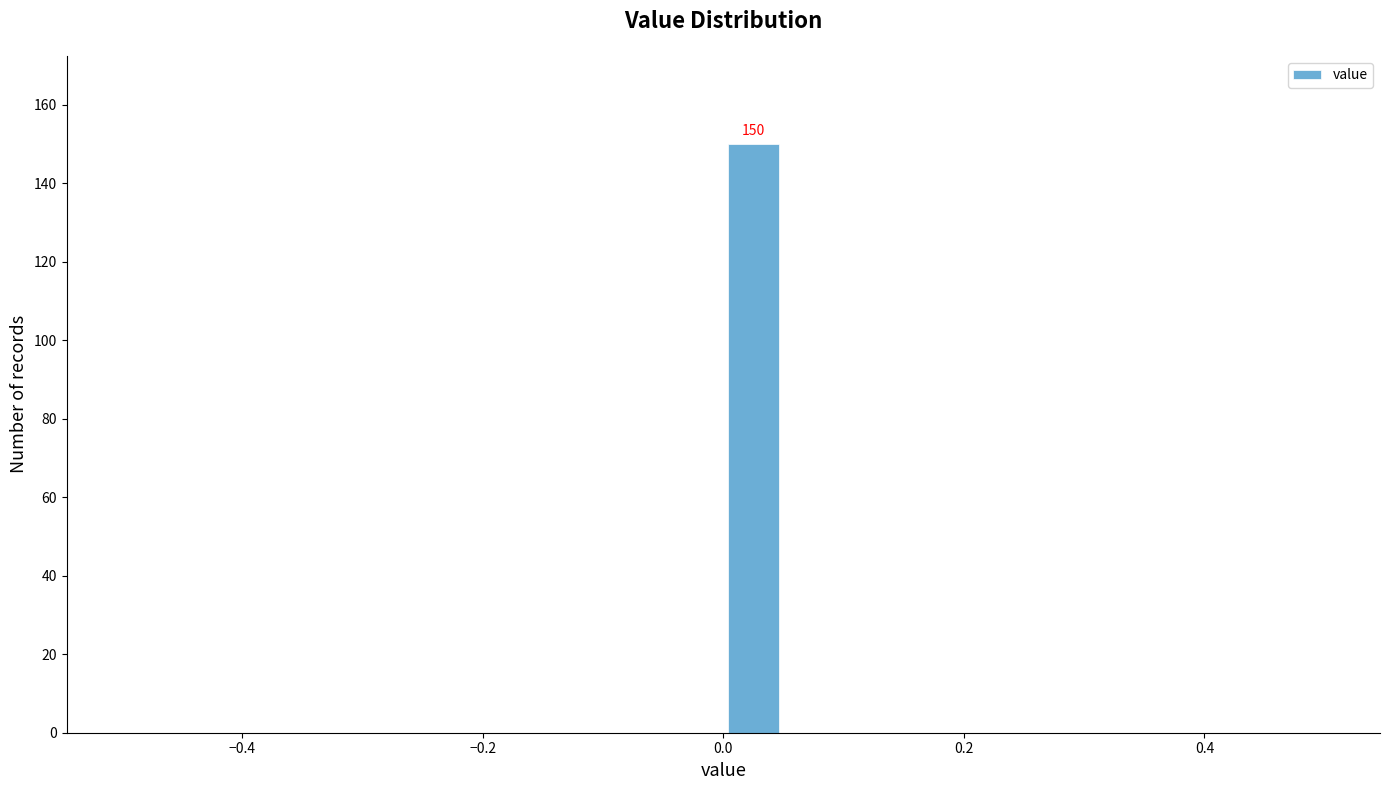

Around what value on the x-axis is the tallest bar? Give the approximate position of its centre, as read against the axis.

0.02